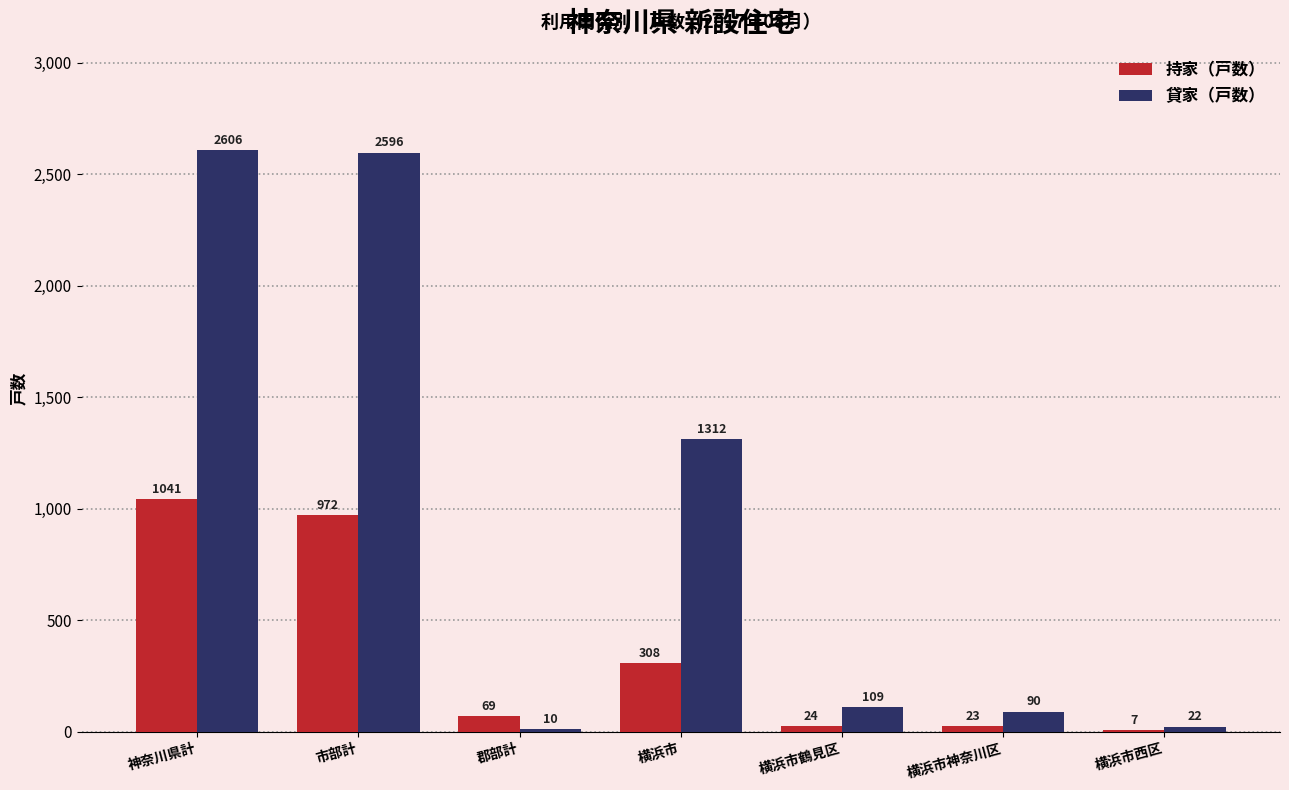

Is the value of 貸家（戸数） at 郡部計 greater than the value of 持家（戸数） at 横浜市?

No